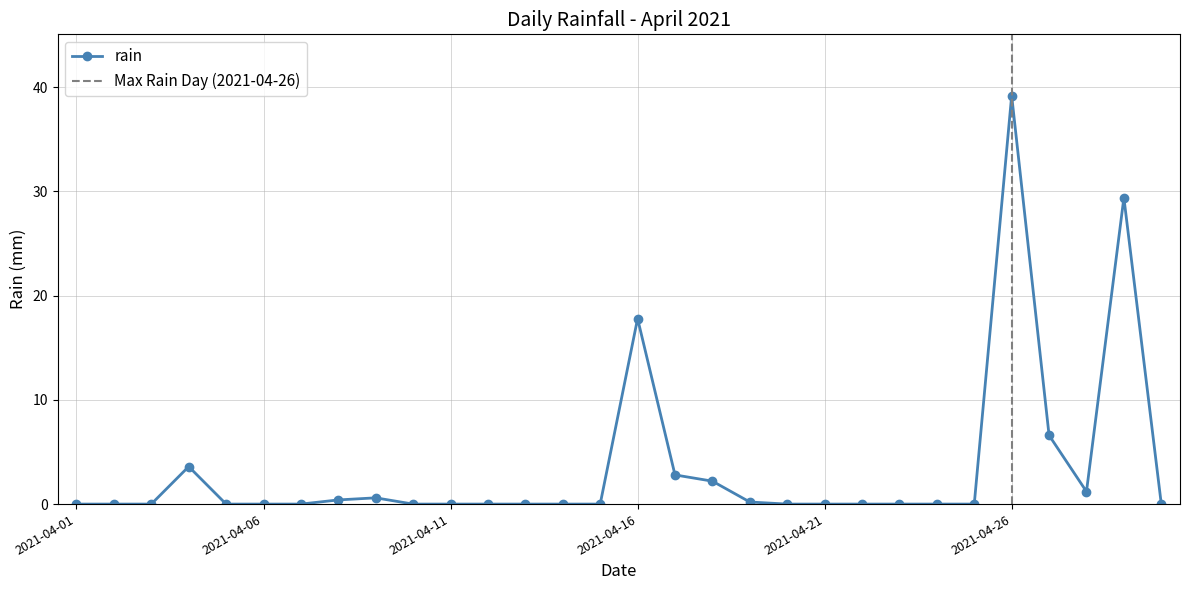

What is the maximum value shown in the chart?

39.2